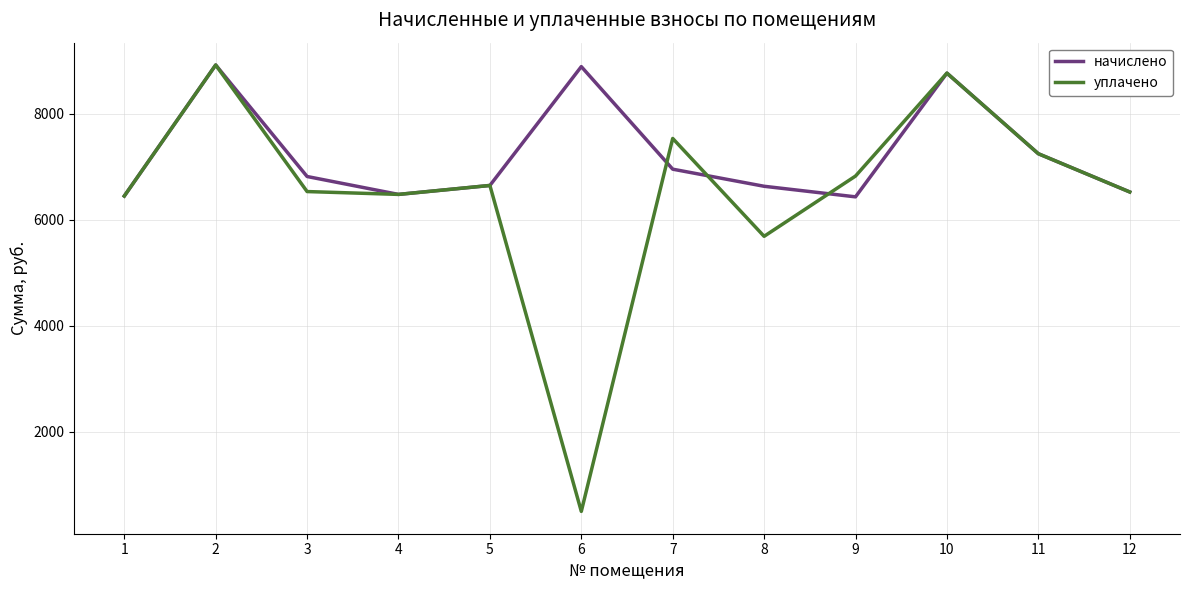

Rank the series at 7 from highest to lowest value.

уплачено, начислено